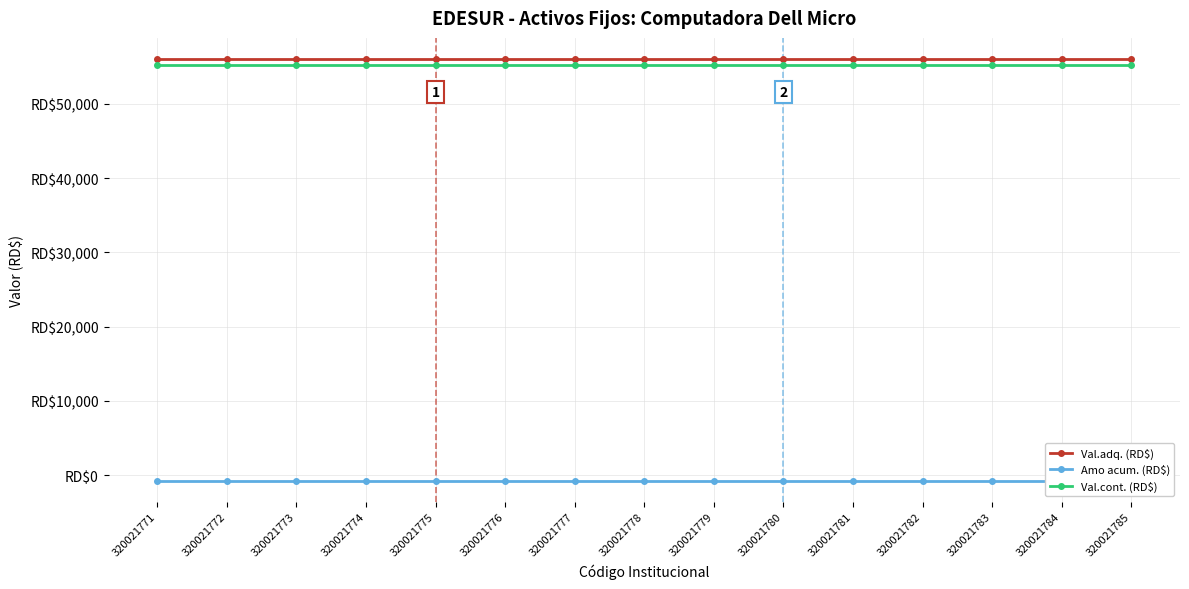

List the series in order of their peak value, lowest first.

Amo acum. (RD$), Val.cont. (RD$), Val.adq. (RD$)